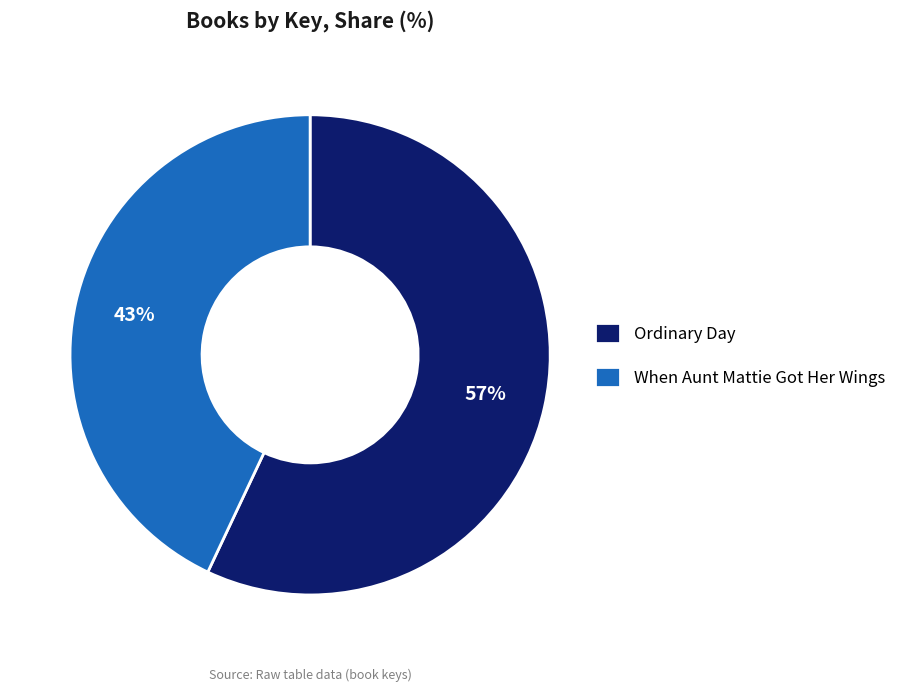

Count the number of slices in the pie.

2